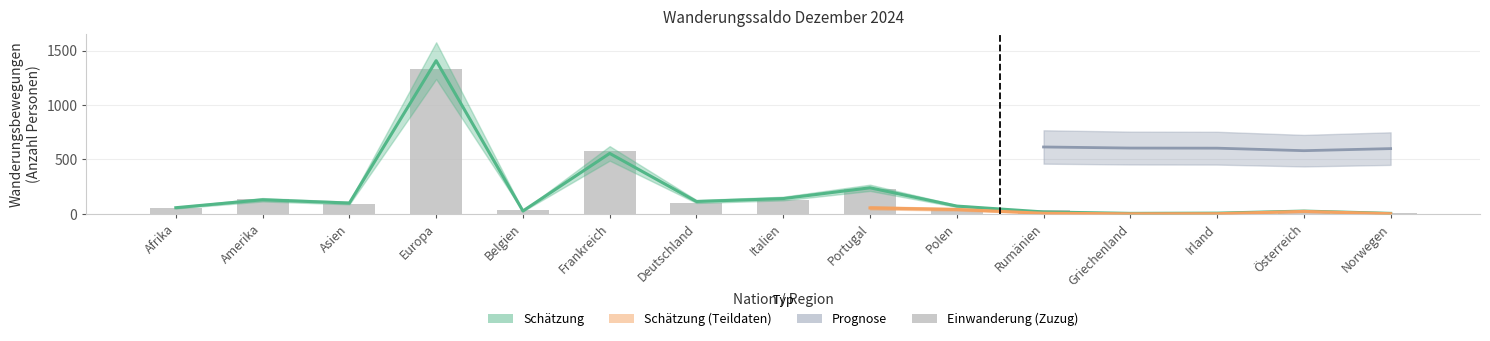

Reading left to right, extract all data points from this chart.

52	133	93	1329	35	577	97	124	228	41	31	8	9	5	3